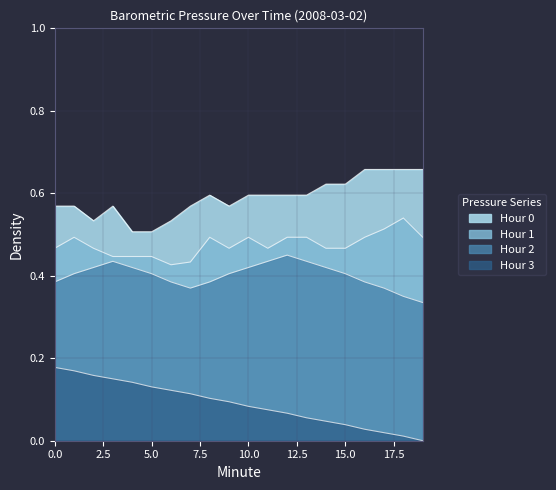

True or false: Hour 0 and Hour 3 cross at least once.

False